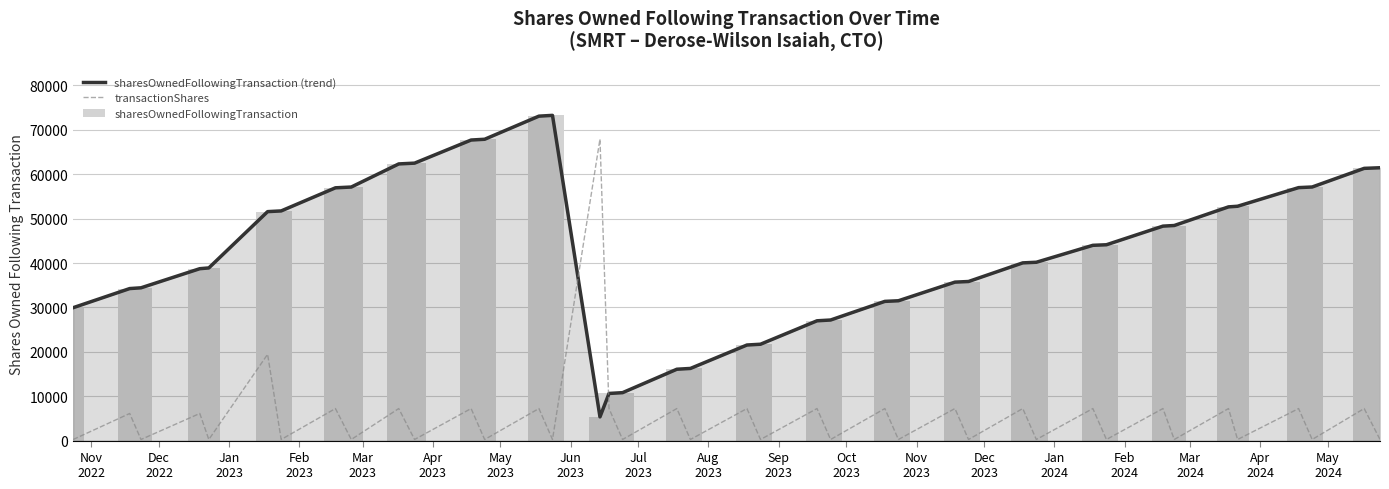

Which series has the widest spread of values?

sharesOwnedFollowingTransaction (trend)